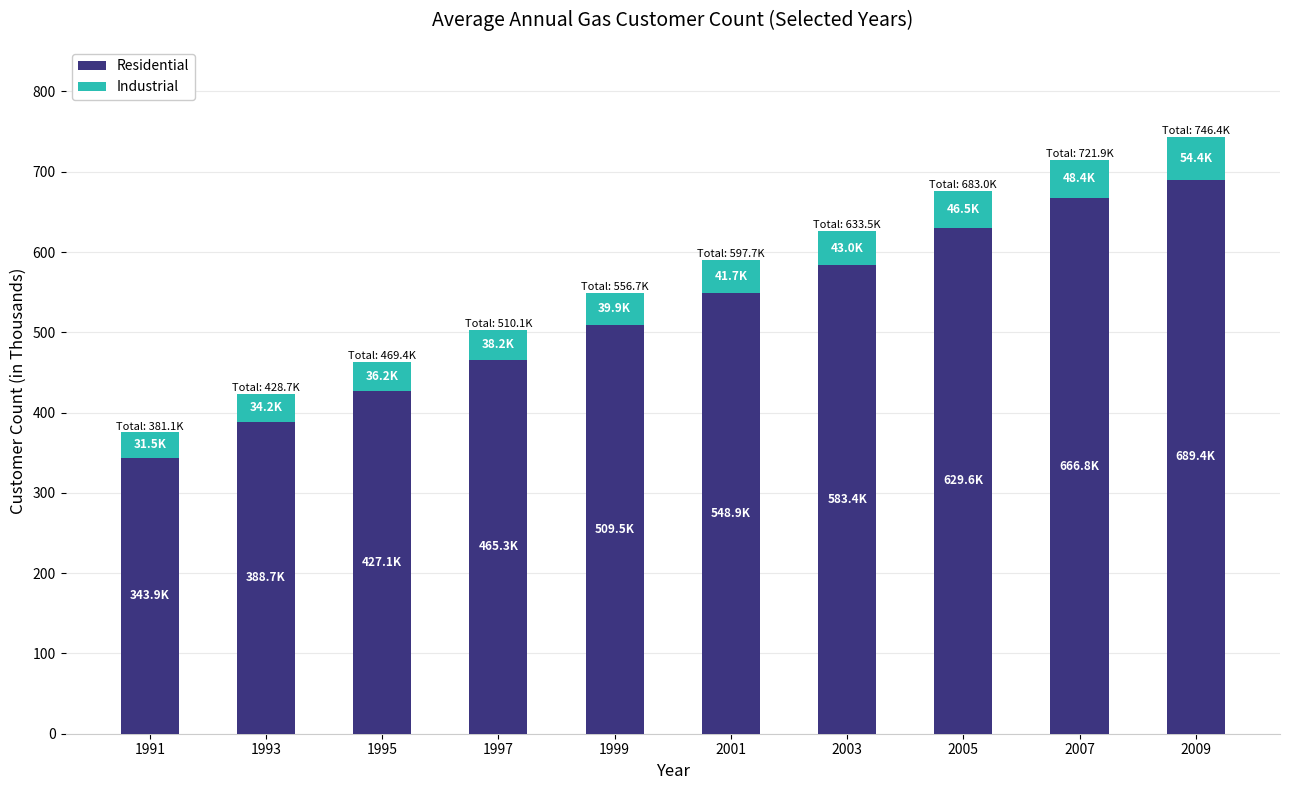

List the labels in order of Residential value, smallest first.

1991, 1993, 1995, 1997, 1999, 2001, 2003, 2005, 2007, 2009